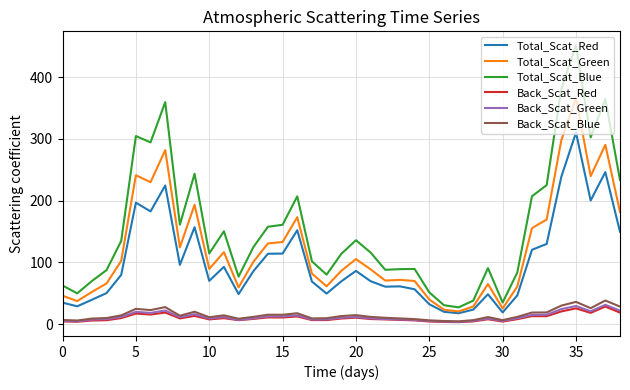

True or false: Total_Scat_Green and Back_Scat_Green cross at least once.

False